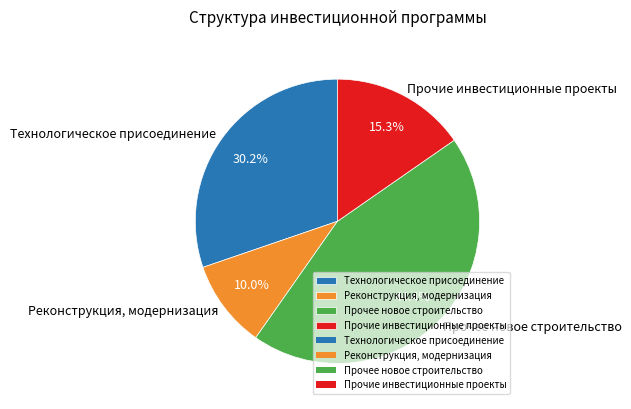

Is it true that Прочее новое строительство is 54% of the pie?

False